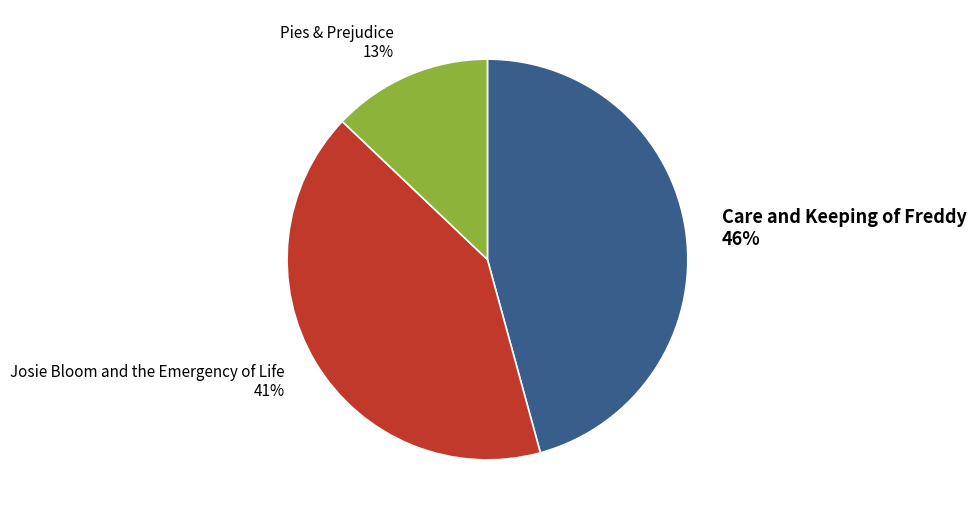

To the nearest percent, what percentage of the pie is Josie Bloom and the Emergency of Life?

41%